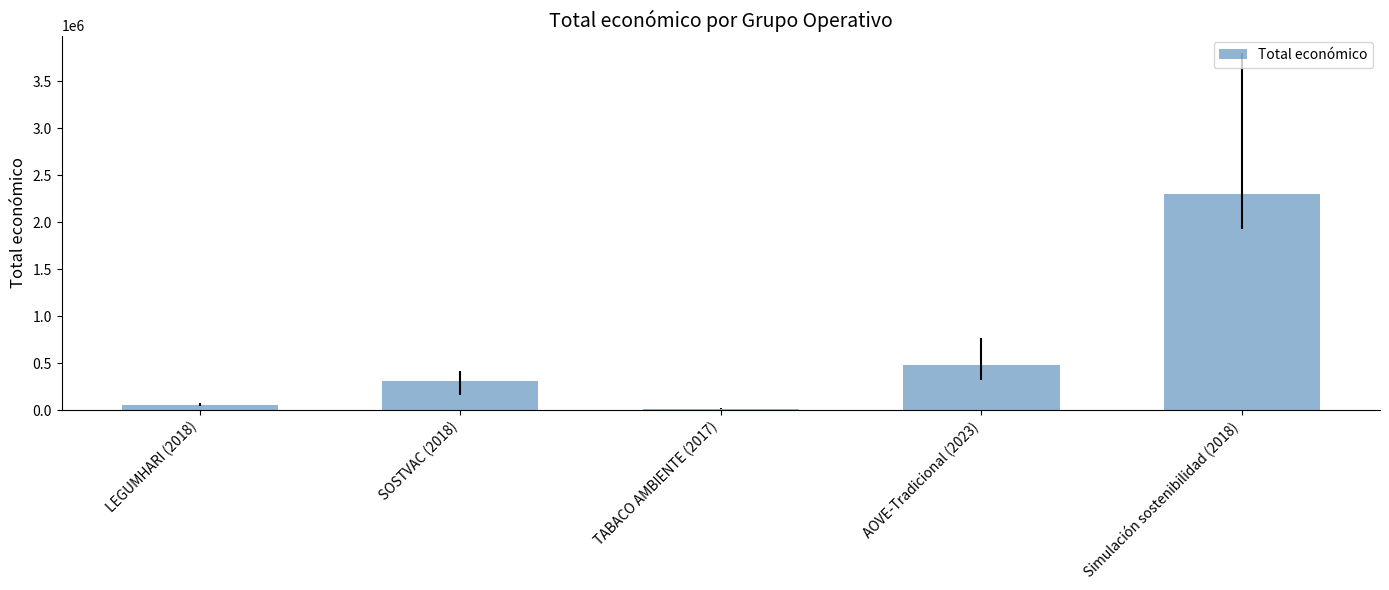

The chart shows a value of 2296067 at Simulación sostenibilidad (2018). True or false?

True